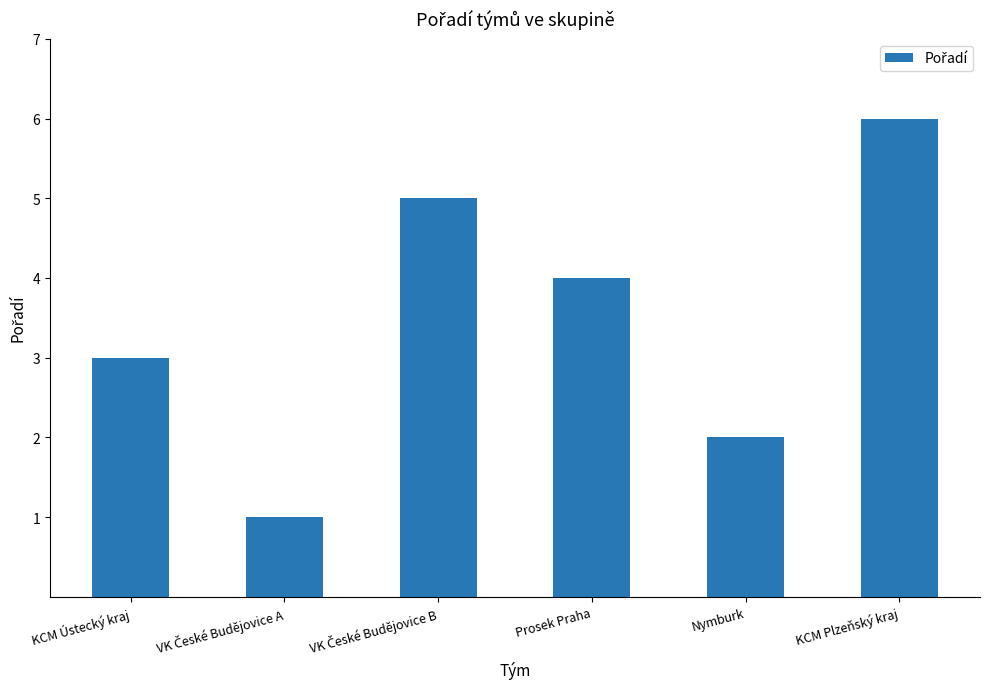

What is the sum of all values?

21